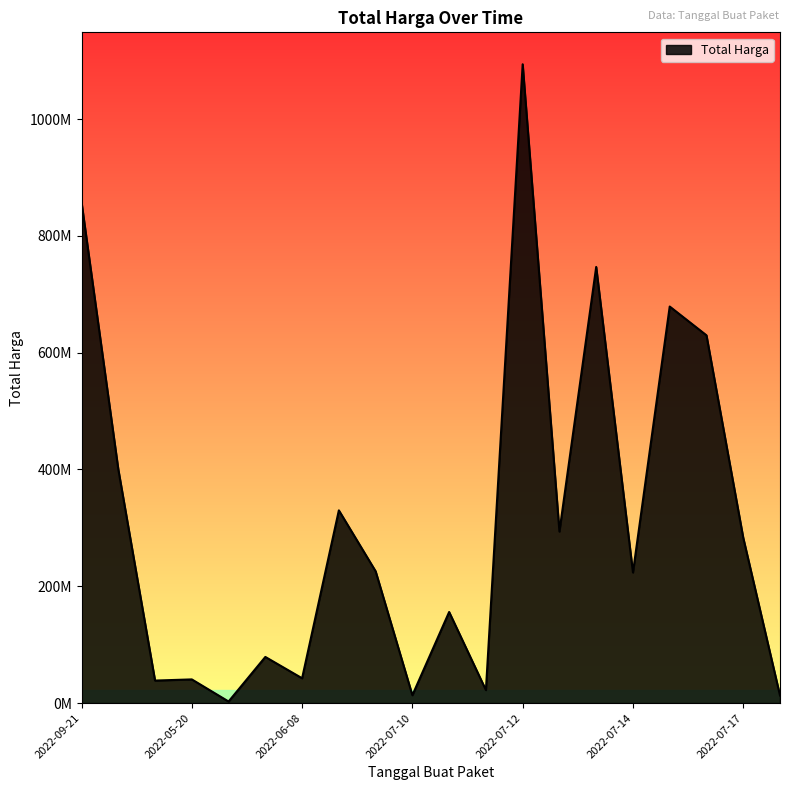

Does the chart have visible grid lines?

No